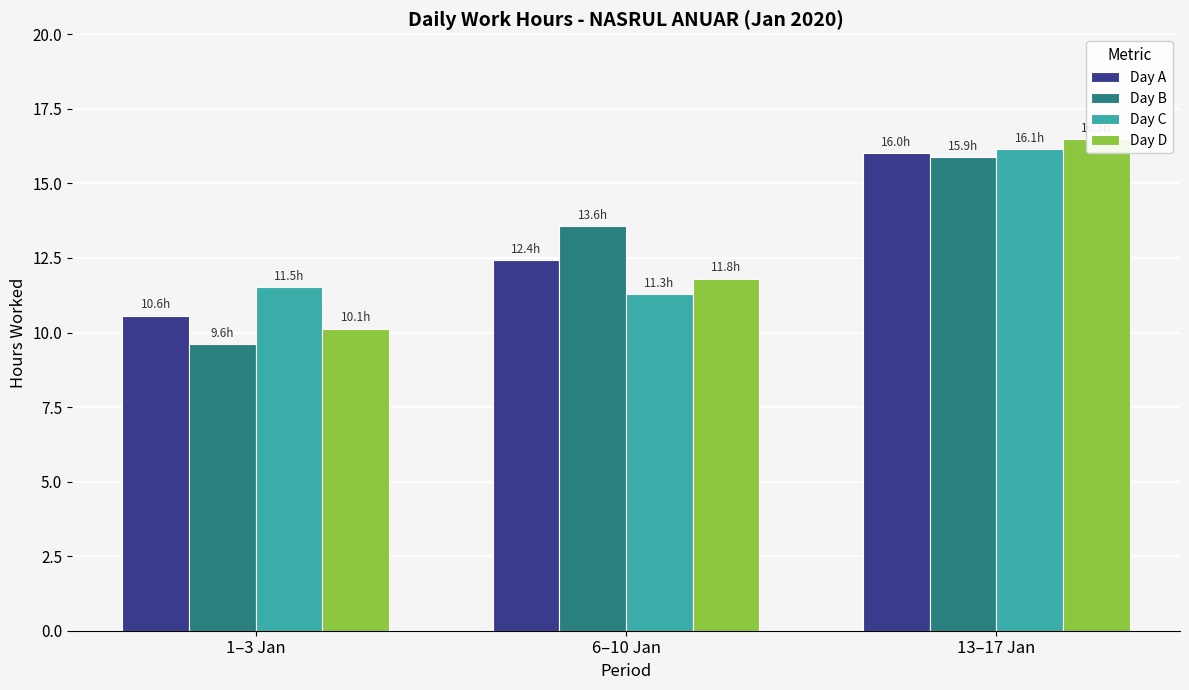

Is the value of Day D at 6–10 Jan greater than the value of Day A at 6–10 Jan?

No